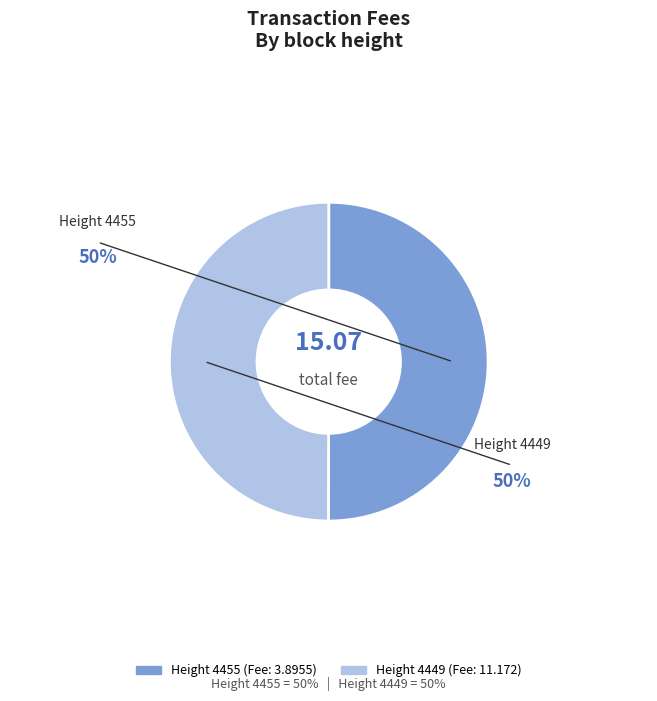

To the nearest percent, what percentage of the pie is Height 4449?

50%